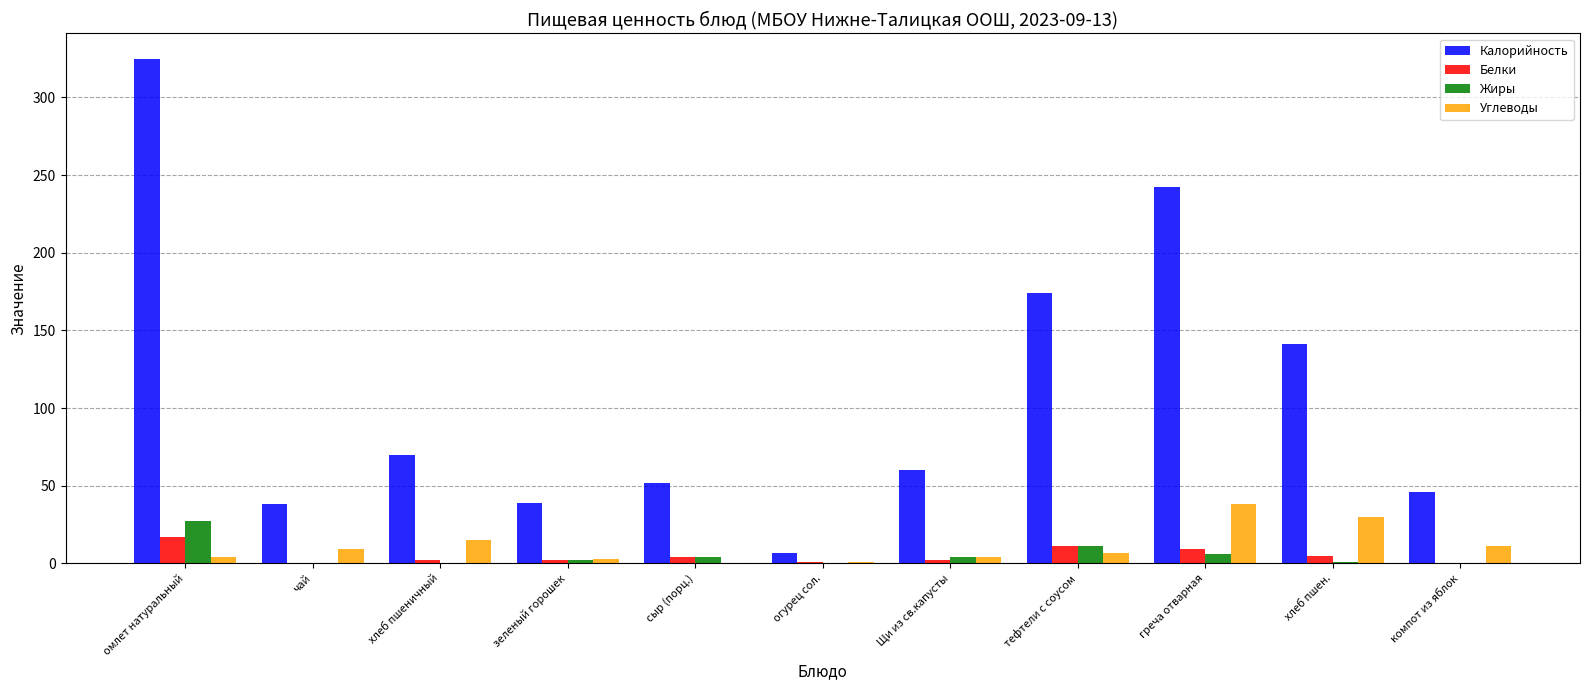

Between чай and компот из яблок, which series saw the biggest shift?

Калорийность